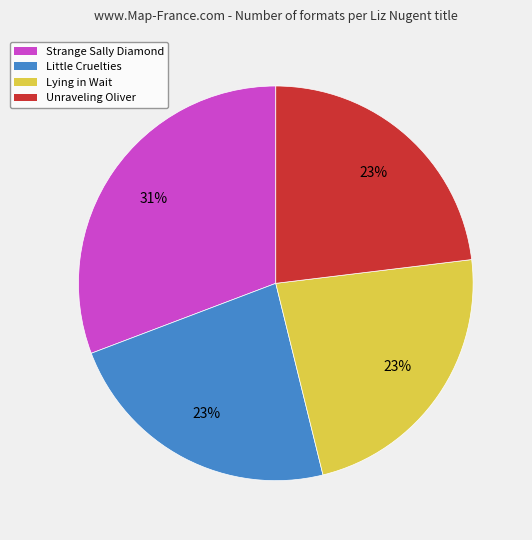

To the nearest percent, what is the difference between the largest and smallest slice percentages?

8%